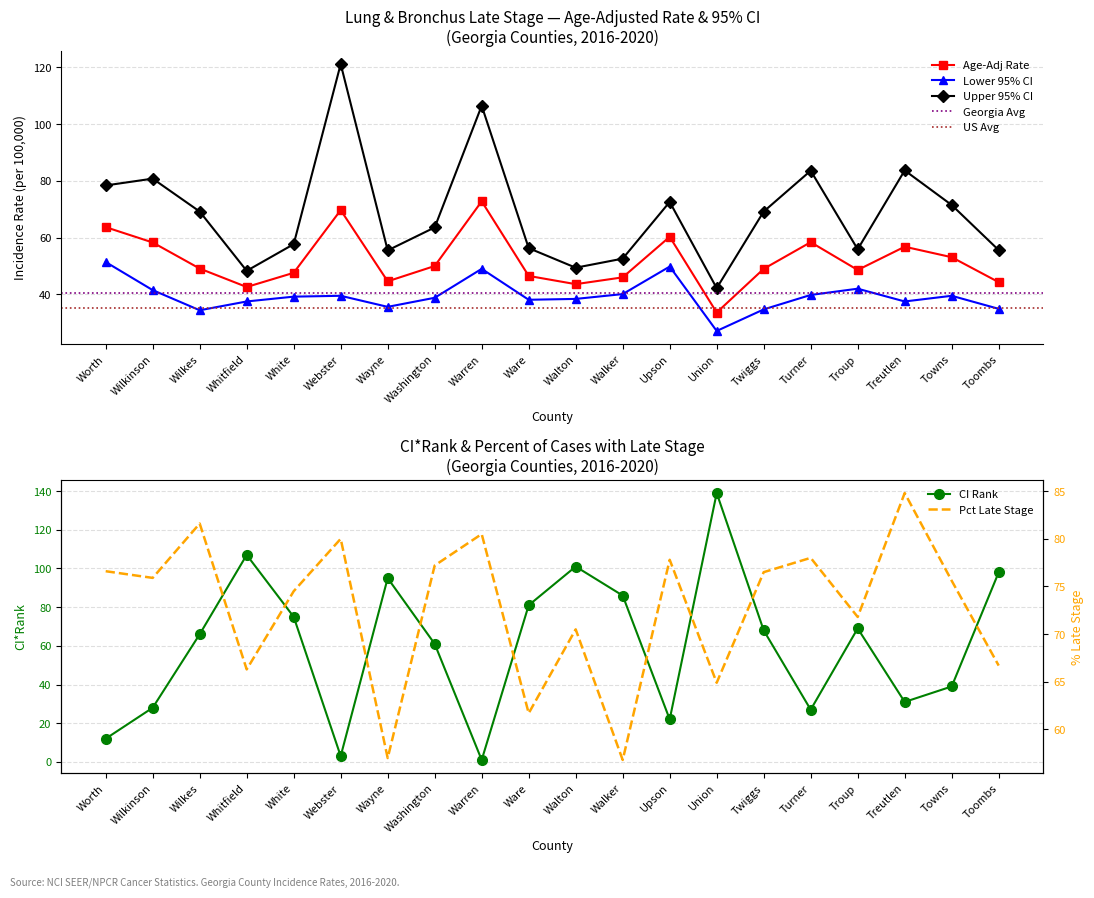

Is it true that Lower 95% CI equals 31.8 at Upson?

False